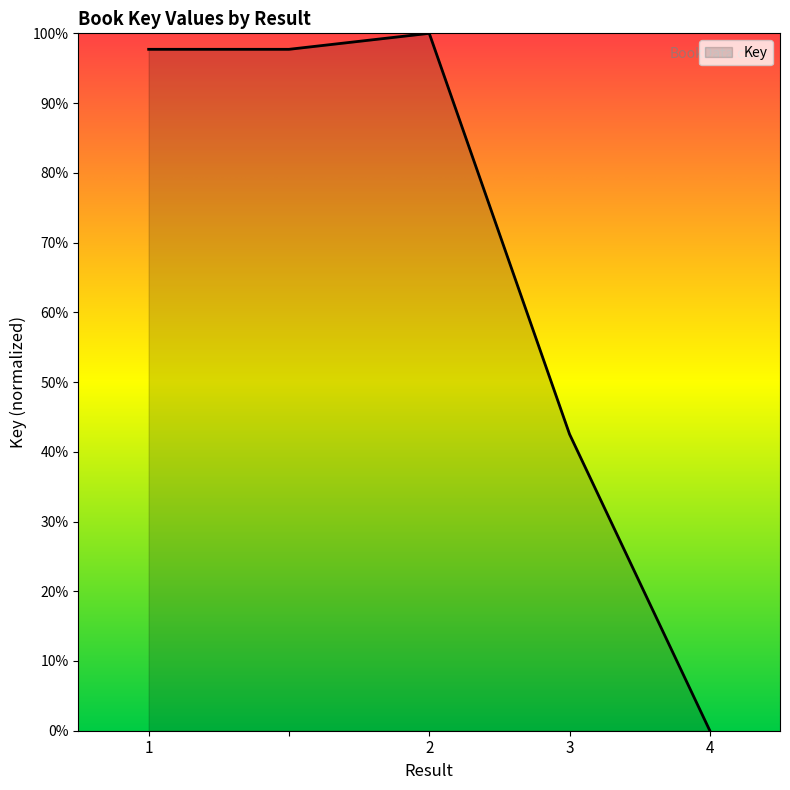

What is the greatest value displayed?

100.0